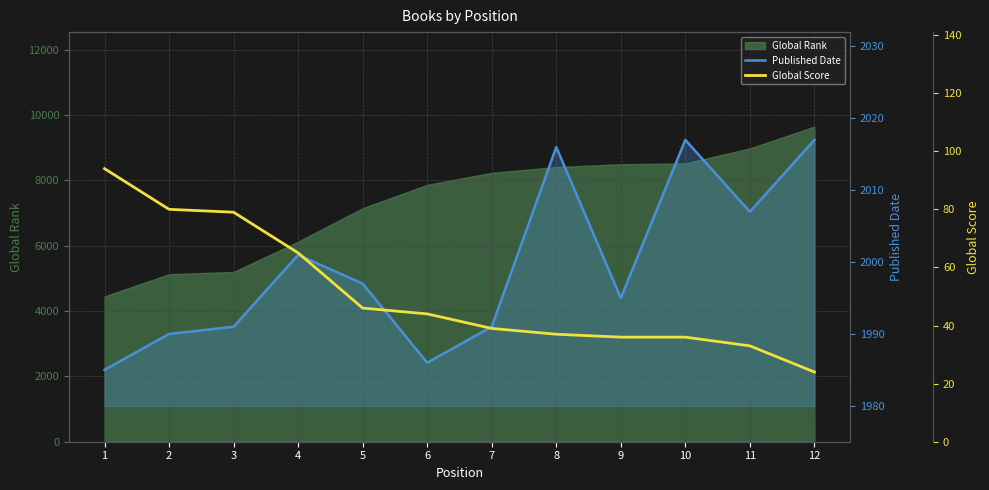

Which series changed the most between 6 and 7?

Published Date